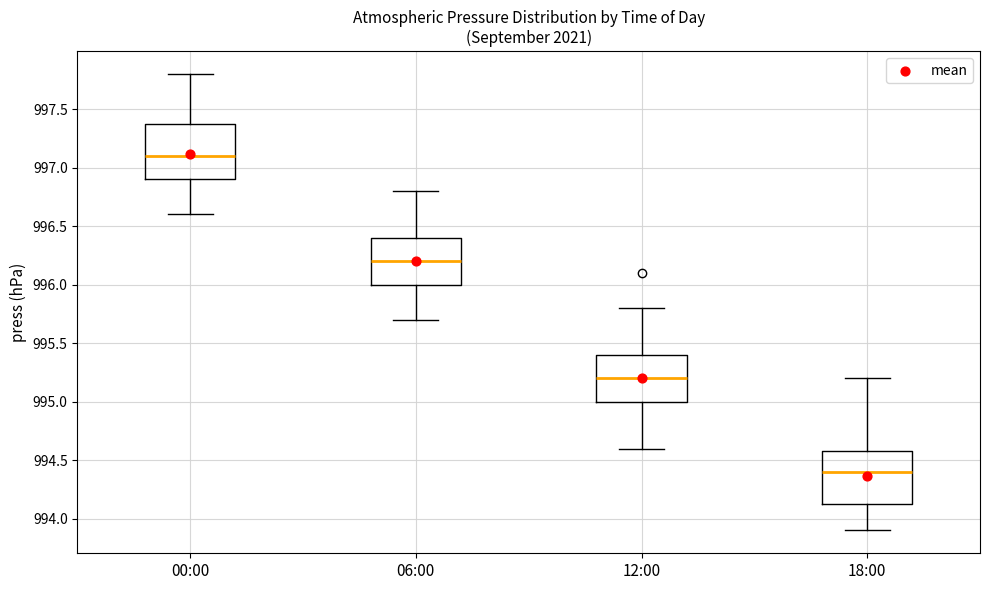

Reading left to right, transcribe this box plot: for each box, give where its median line is, the range the box spans, and where its two whiskers end, as read against the y-axis. The values are not printed on the chart, so give them approximately, as read against the axis.

00:00: median 997.10, box 996.90 to 997.40, whiskers 996.60 to 997.80
06:00: median 996.20, box 996.00 to 996.40, whiskers 995.70 to 996.80
12:00: median 995.20, box 995.00 to 995.40, whiskers 994.60 to 995.80
18:00: median 994.40, box 994.15 to 994.60, whiskers 993.90 to 995.20